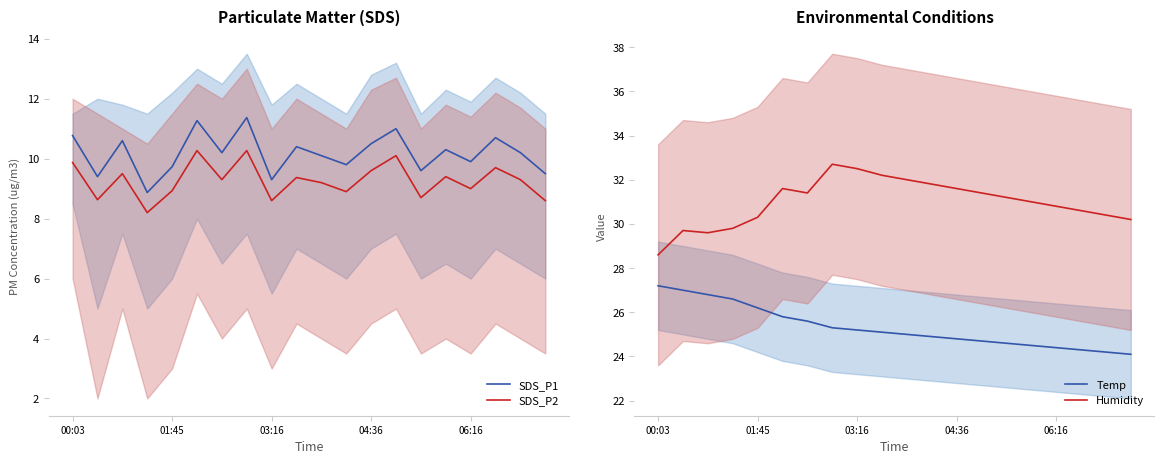

At which category does the chart reach its peak across all series?

7